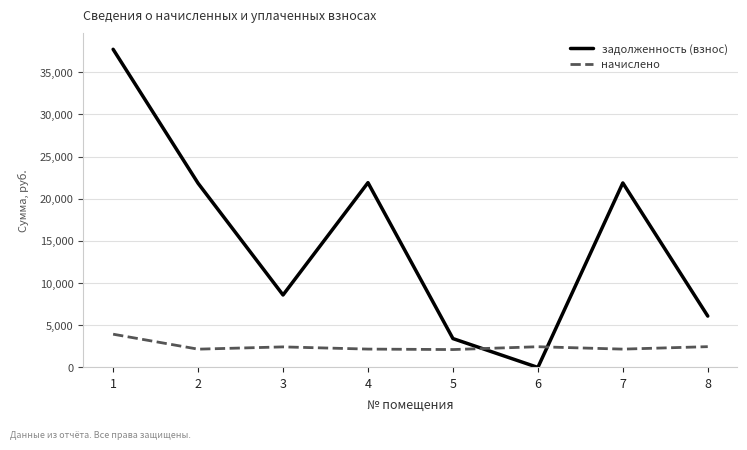

List the series in order of their overall mean, lowest first.

начислено, задолженность (взнос)